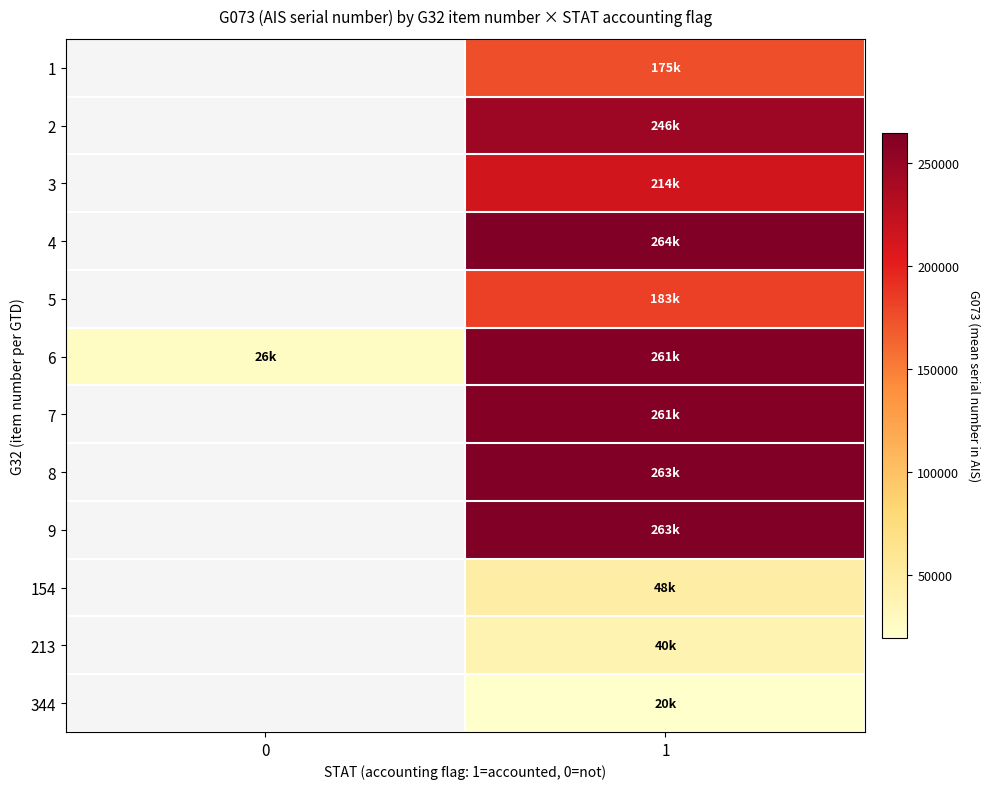

Read the 8 value at 1.

262724.0